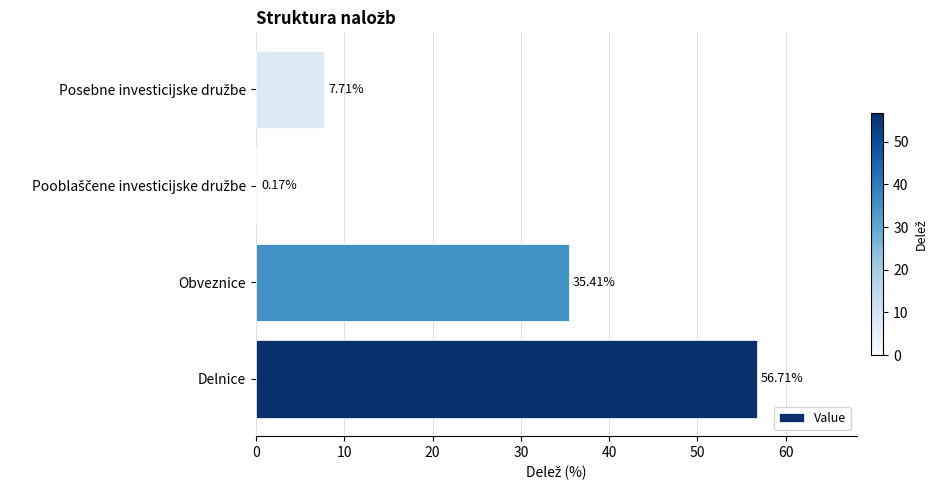

What is the maximum value shown in the chart?

56.7